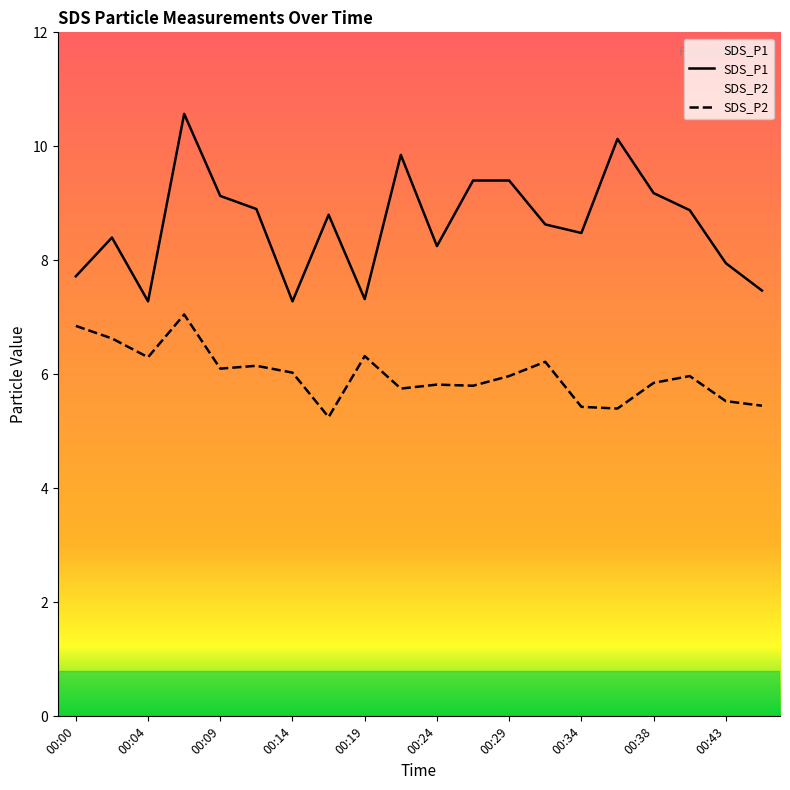

Does the chart have visible grid lines?

No